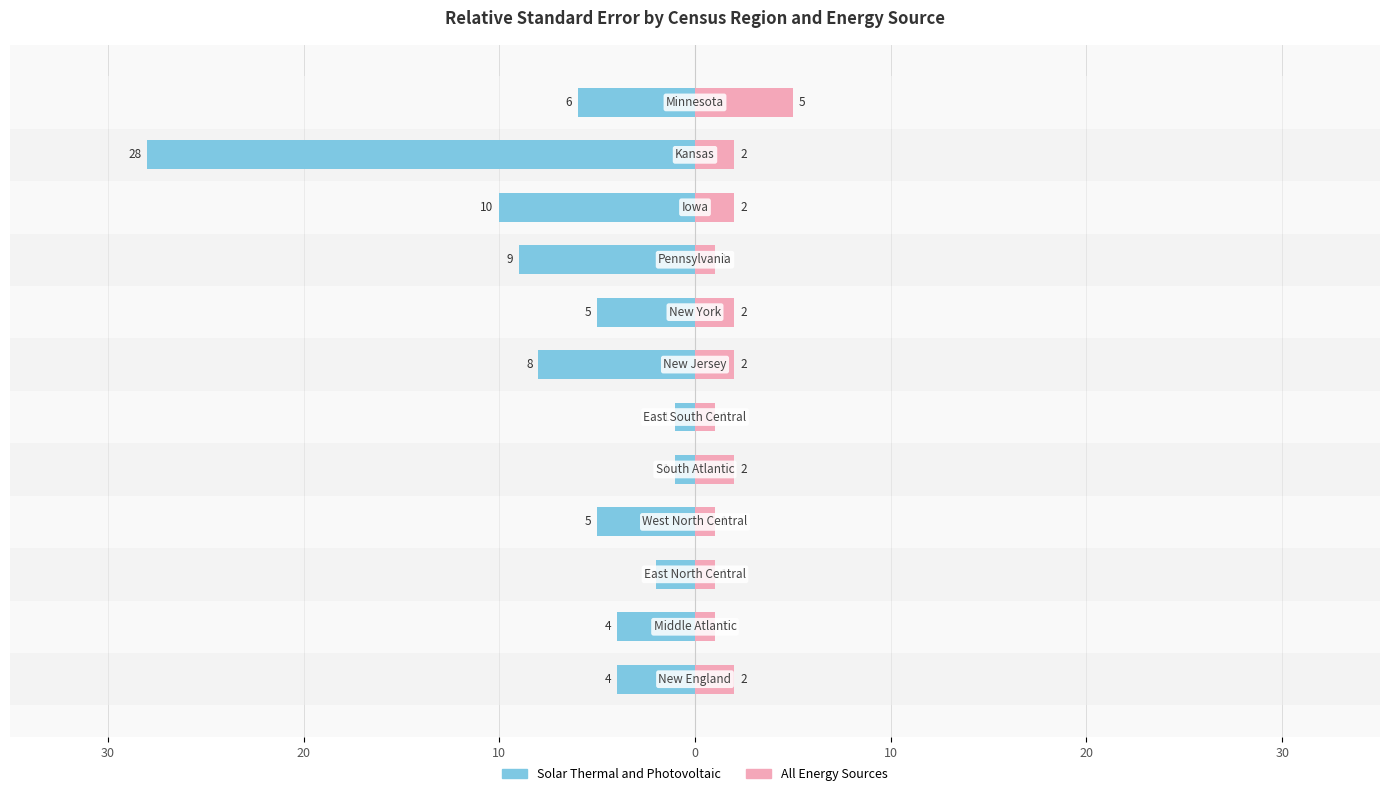

What is the difference between the maximum and minimum values in the Solar Thermal and Photovoltaic series?

27